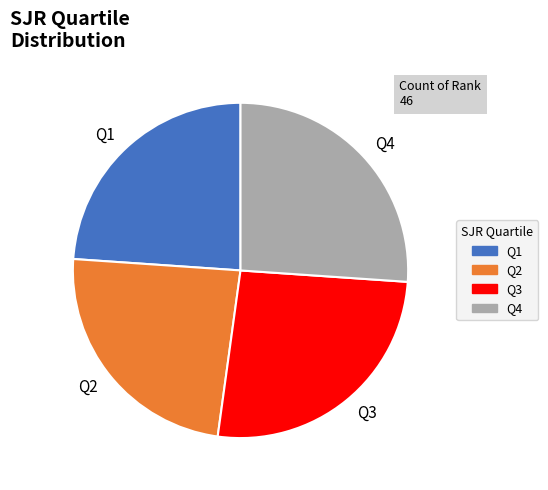

Does Q1 account for over 50% of the chart?

No